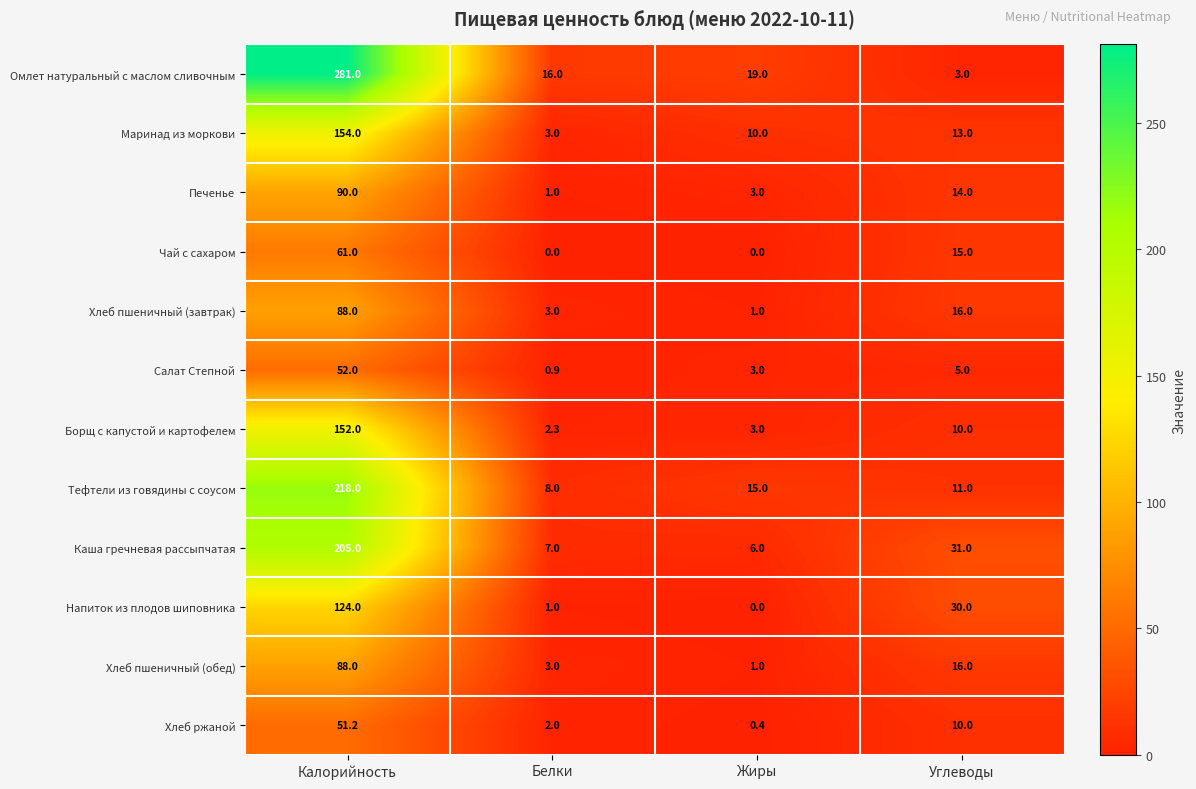

At which label is Каша гречневая рассыпчатая closest to 105?

Углеводы